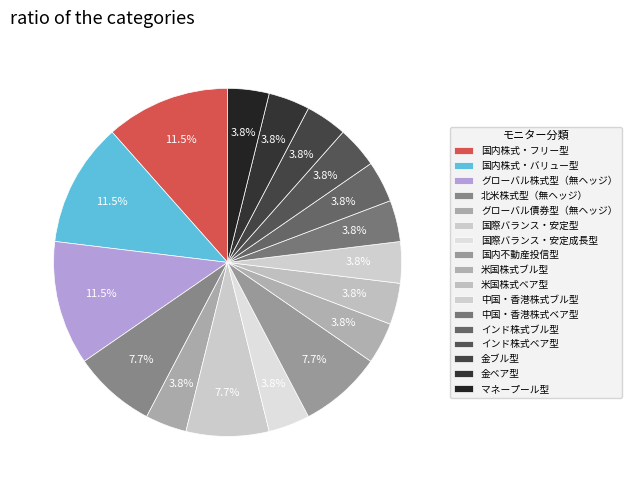

How many slices are in this pie chart?

17